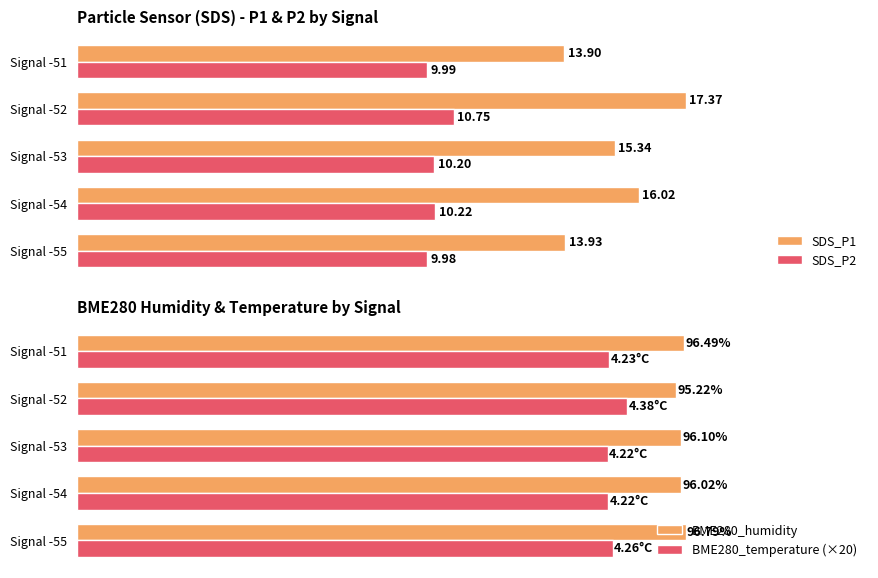

Are the bars grouped side by side (vs. stacked)?

Yes